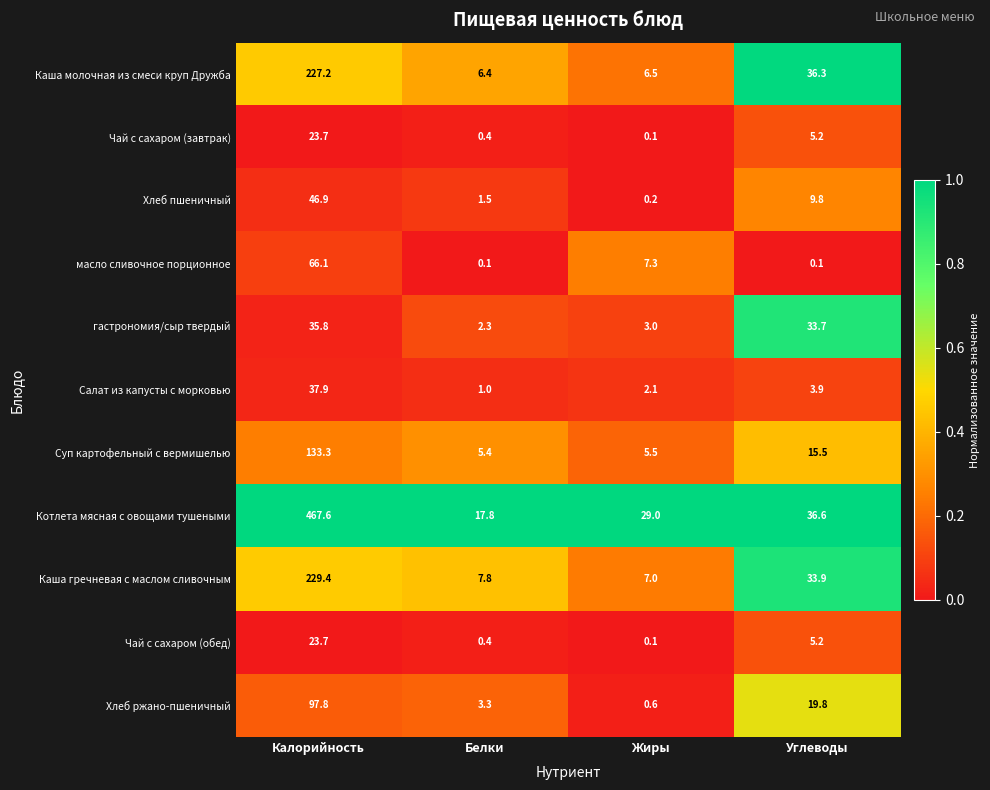

The Каша молочная из смеси круп Дружба series shows 109.6 at Калорийность. True or false?

False